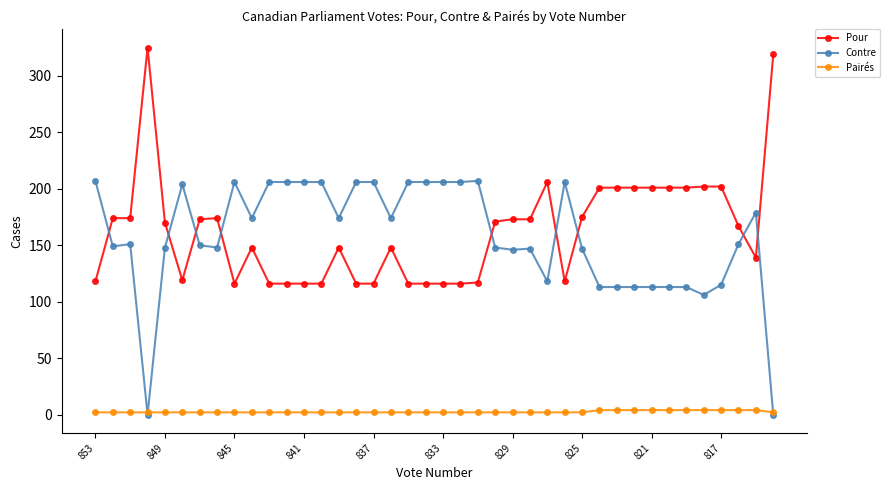

Rank the series by their maximum value, from highest to lowest.

Pour, Contre, Pairés